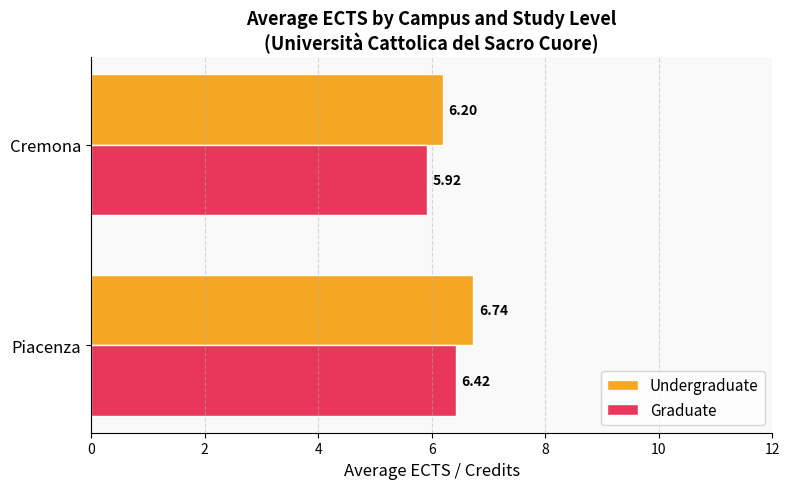

List the series in order of their peak value, lowest first.

Graduate, Undergraduate